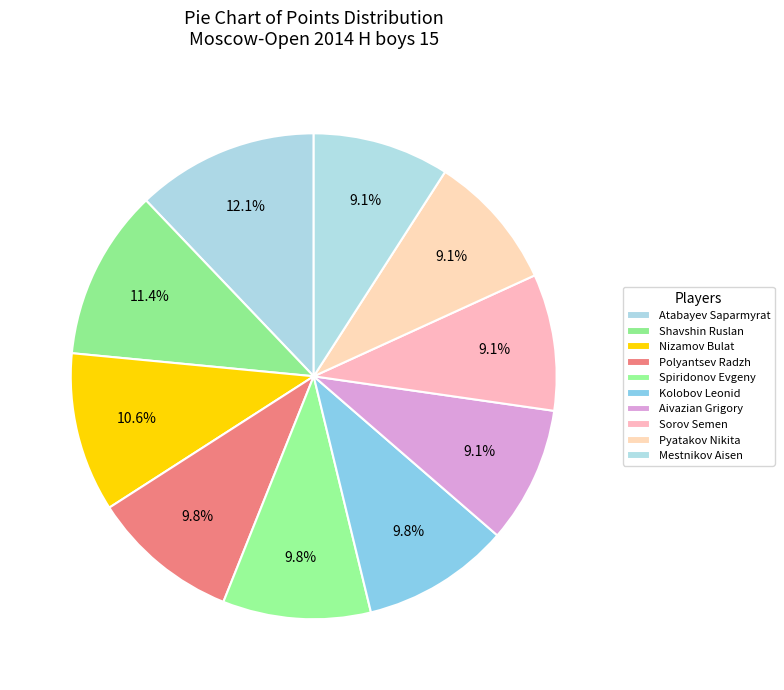

How many segments does this pie chart have?

10